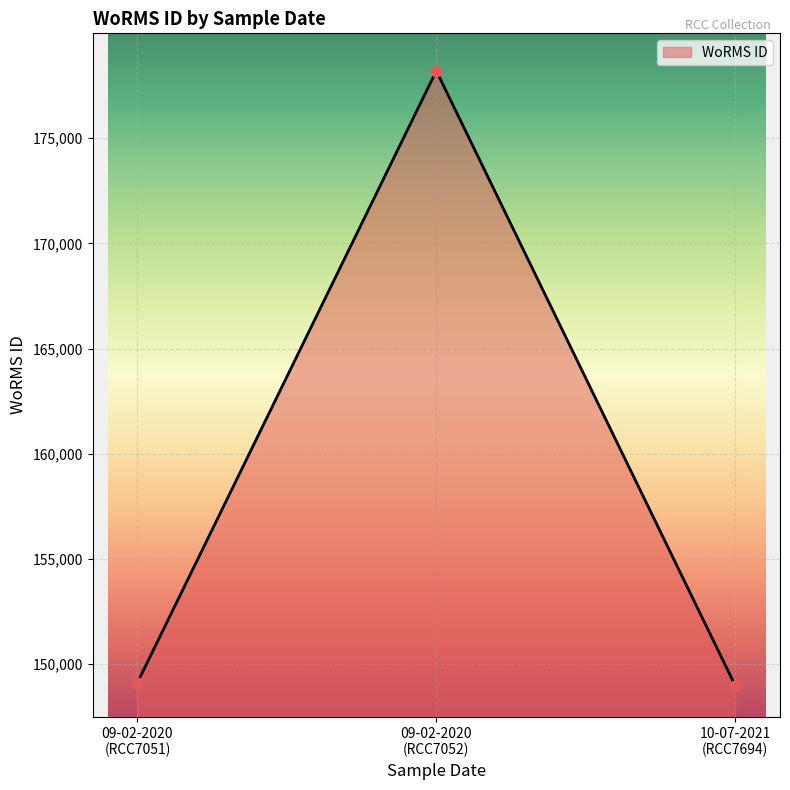

What is the minimum value shown in the chart?

148985